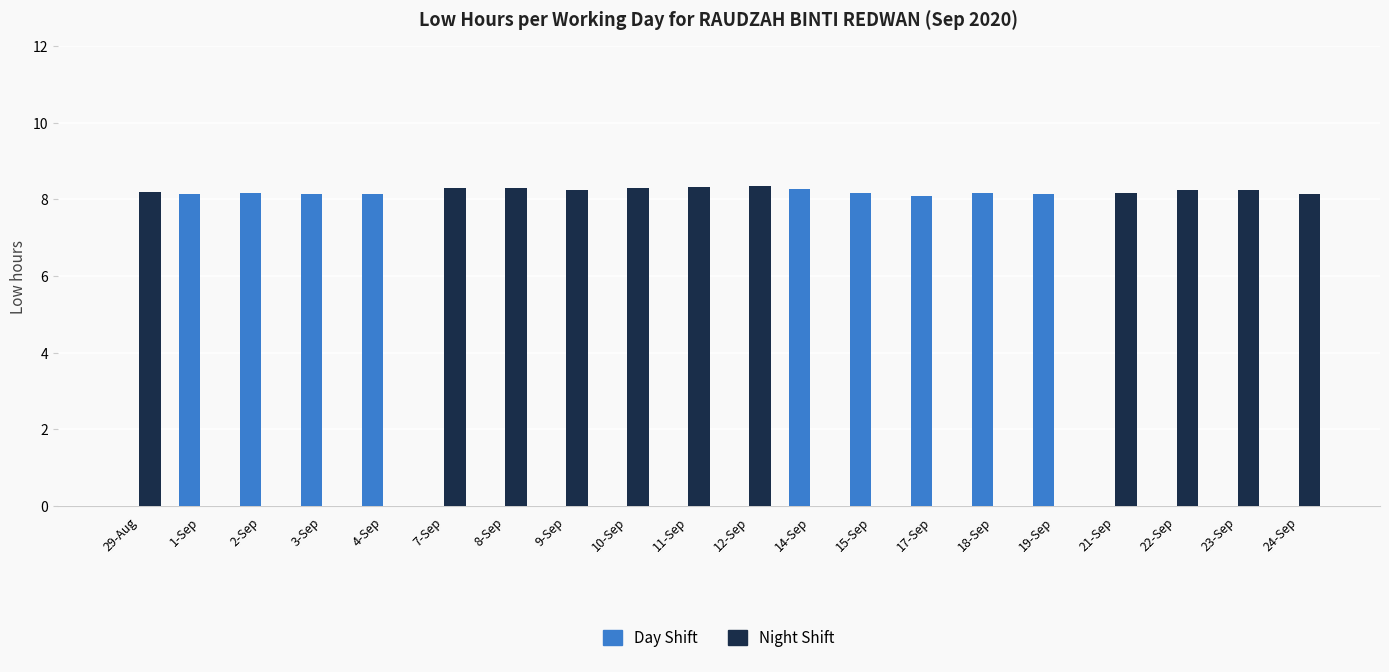

What is the average value of the Night Shift series?

4.5